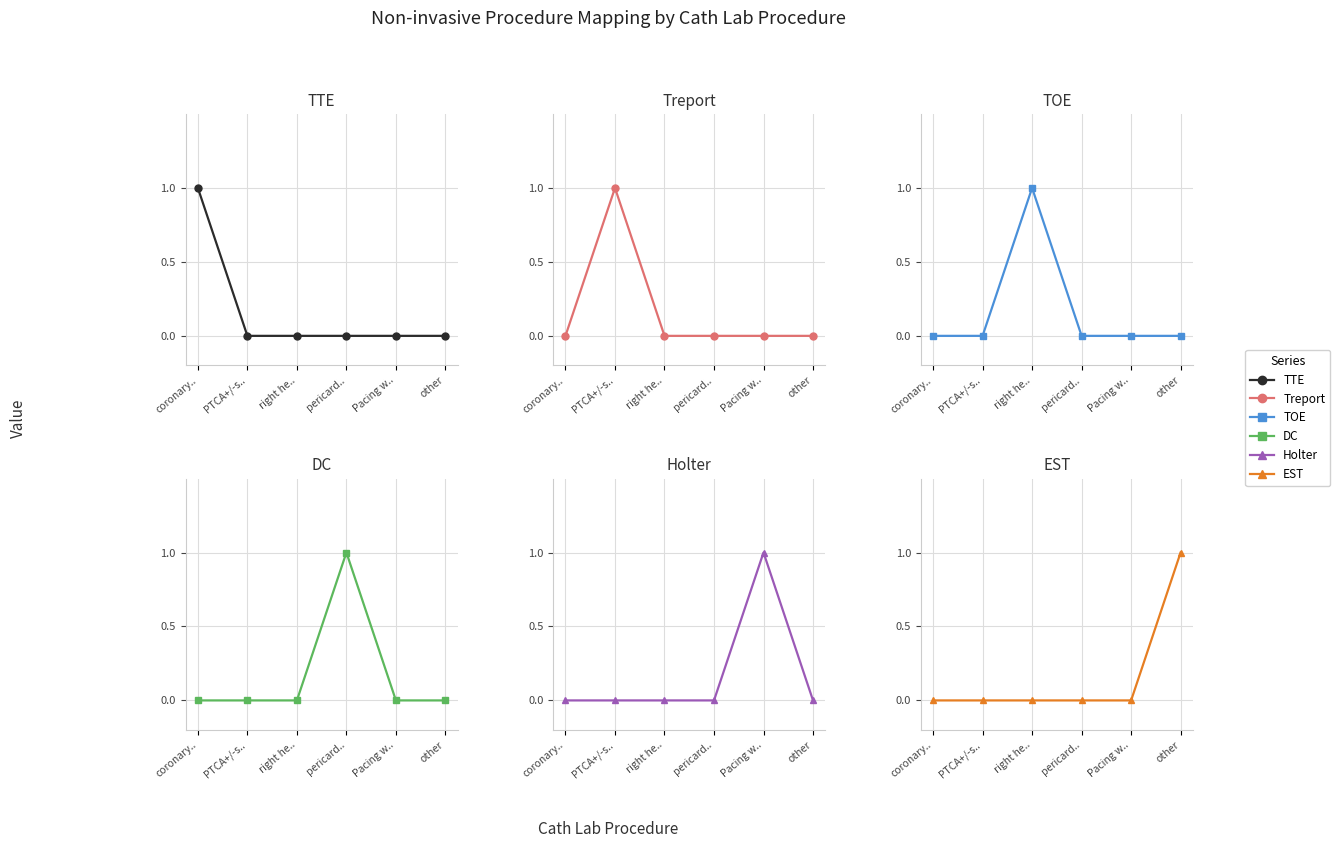

Which series has the largest total across all categories?

TTE